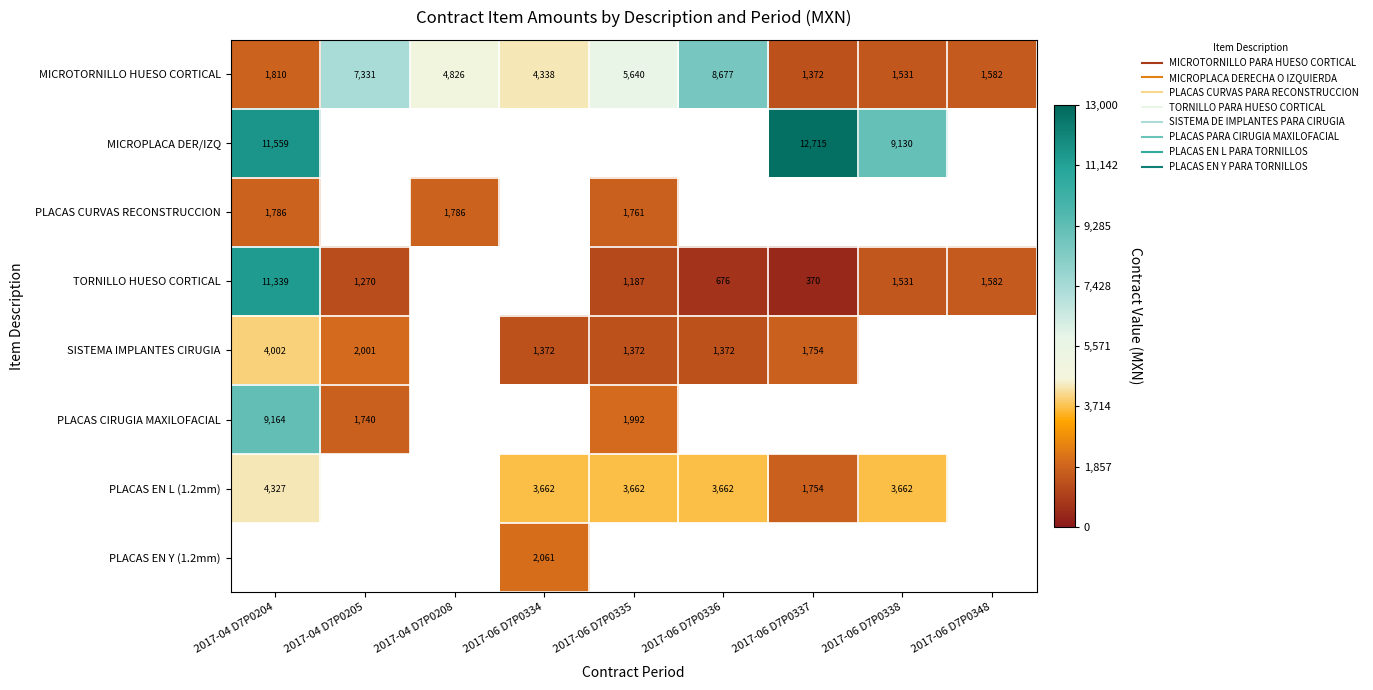

Read the TORNILLO HUESO CORTICAL value at 2017-06 D7P0348.

1582.2